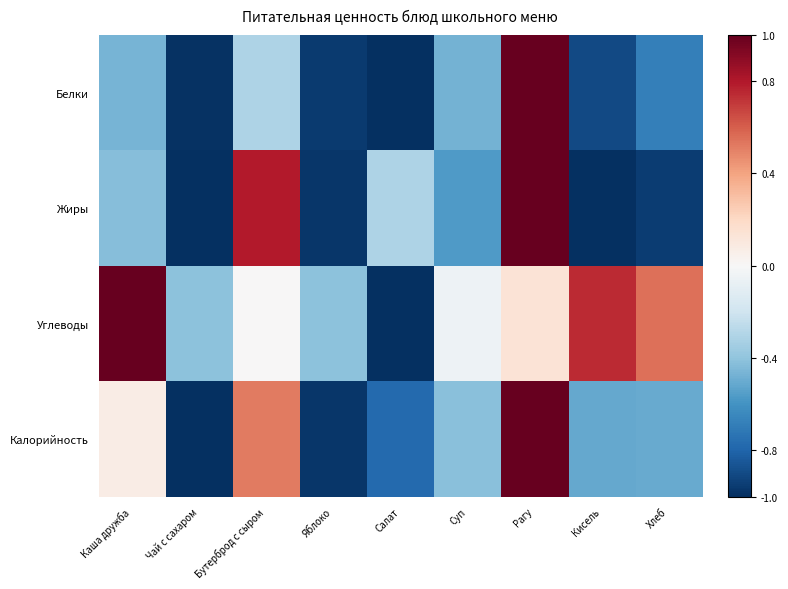

What is the spread (max minus min) of values at Яблоко?

0.6